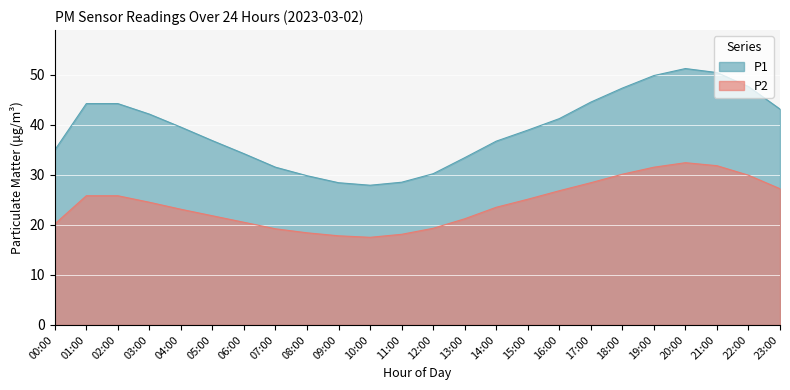

What is the label of the 8th point from the left?

07:00